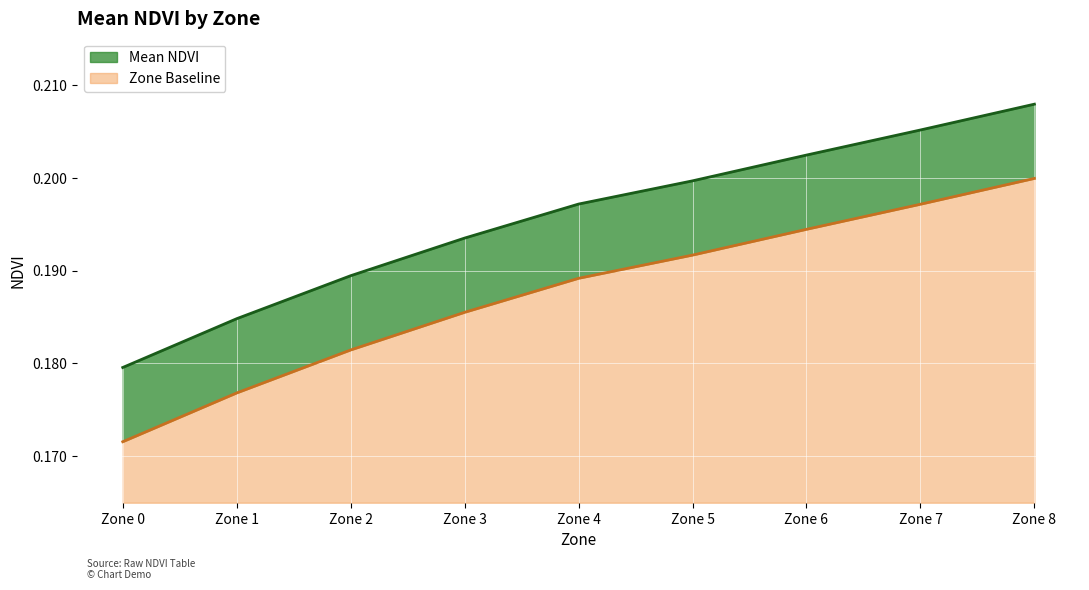

Which series has the largest range (max minus min)?

Mean NDVI